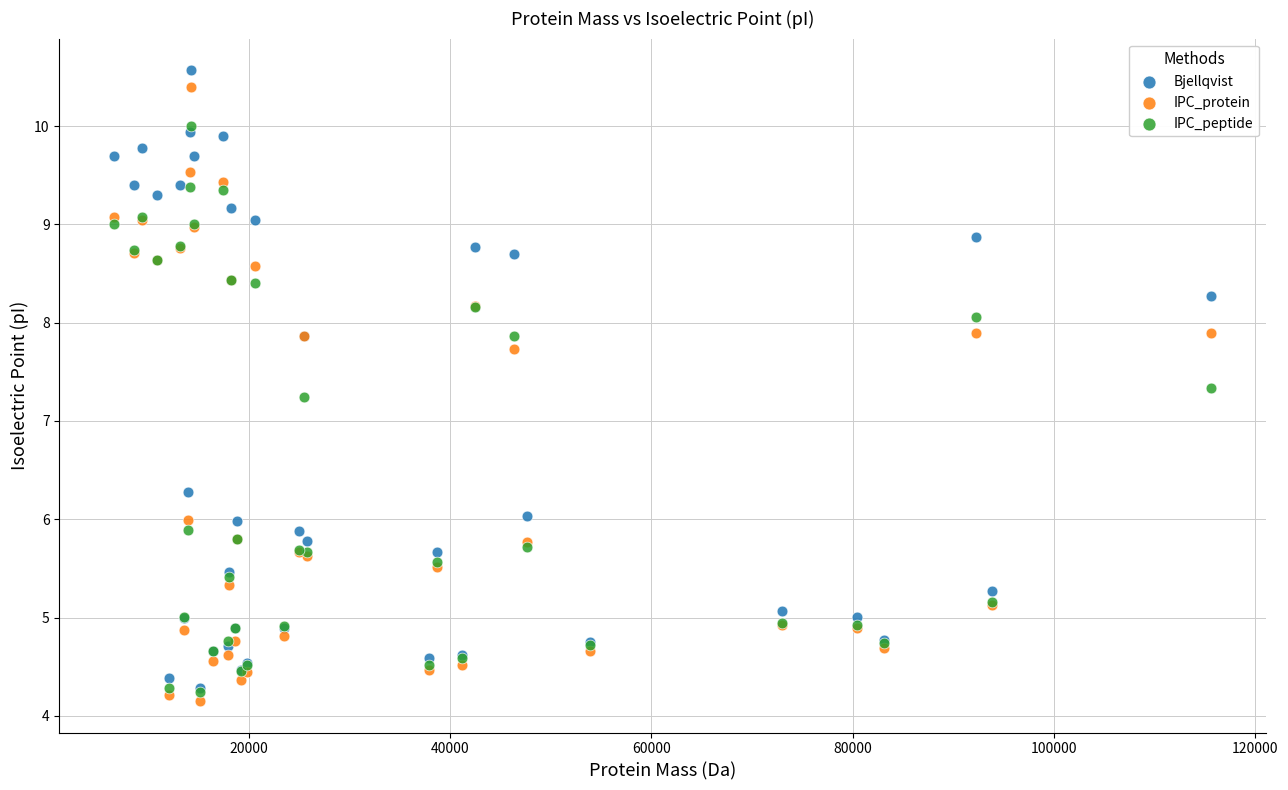

Across all series, what Y value is closest to 7?

7.2